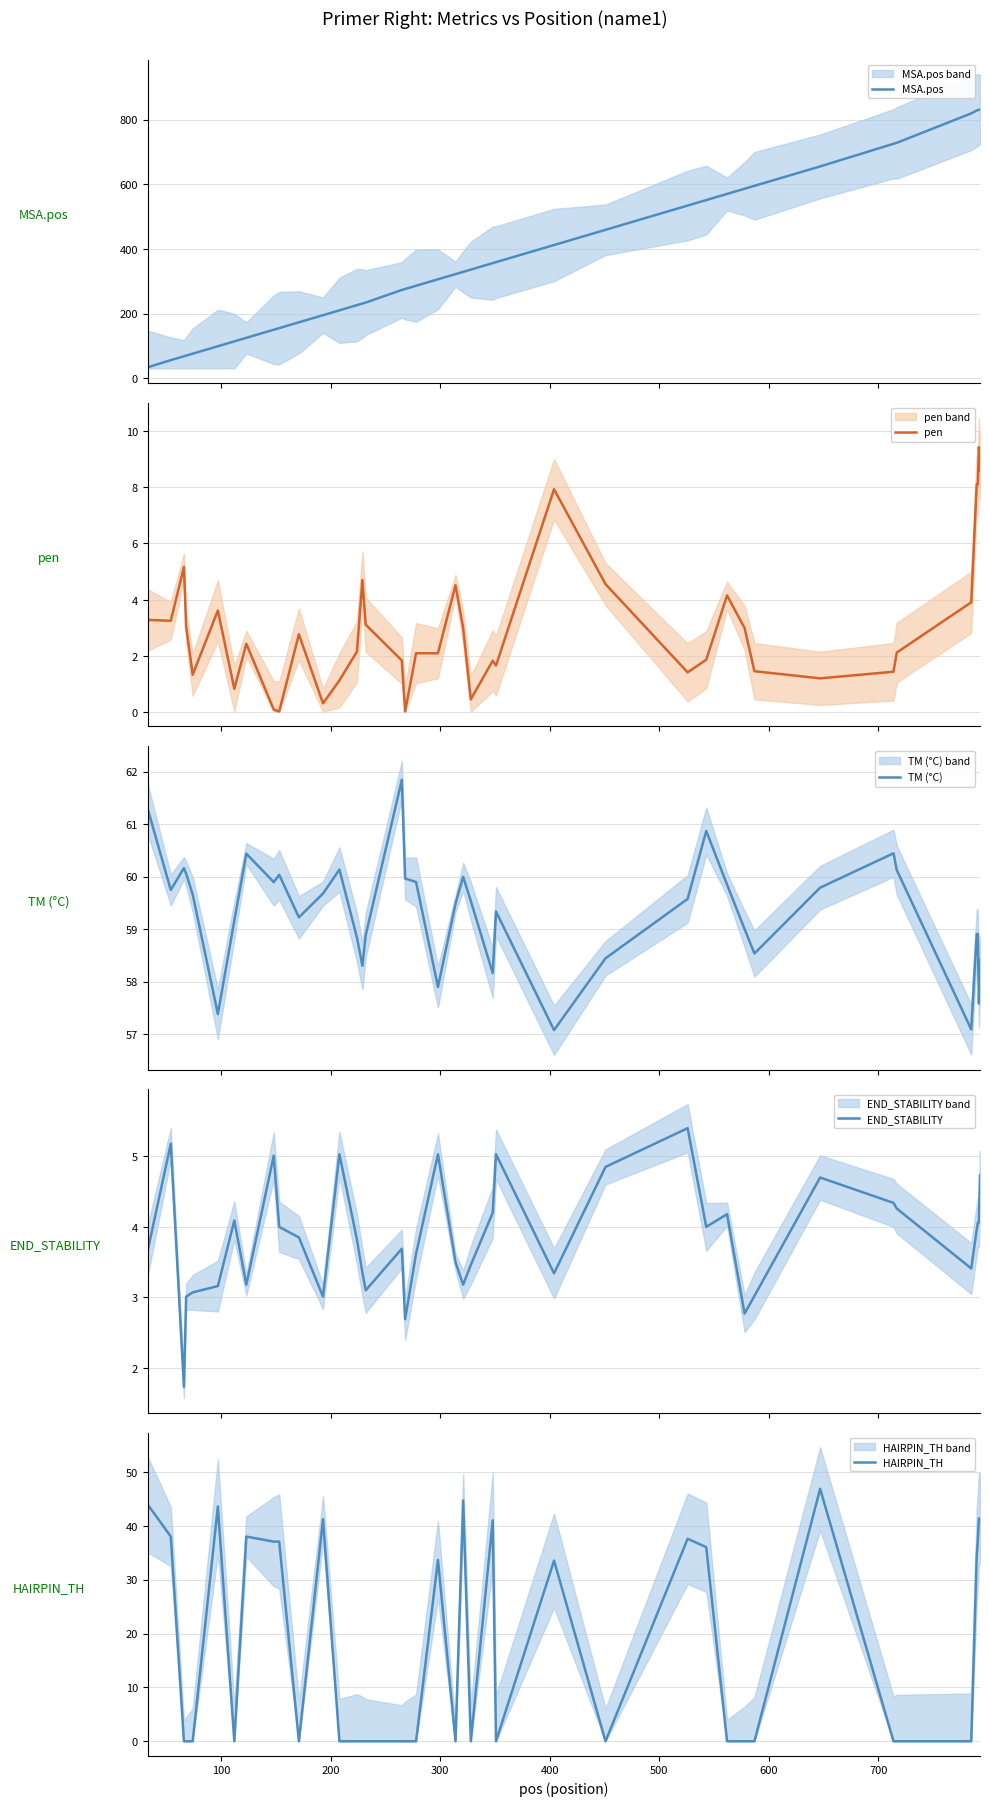

Is the value of MSA.pos at 300 greater than the value of END_STABILITY at 600?

Yes